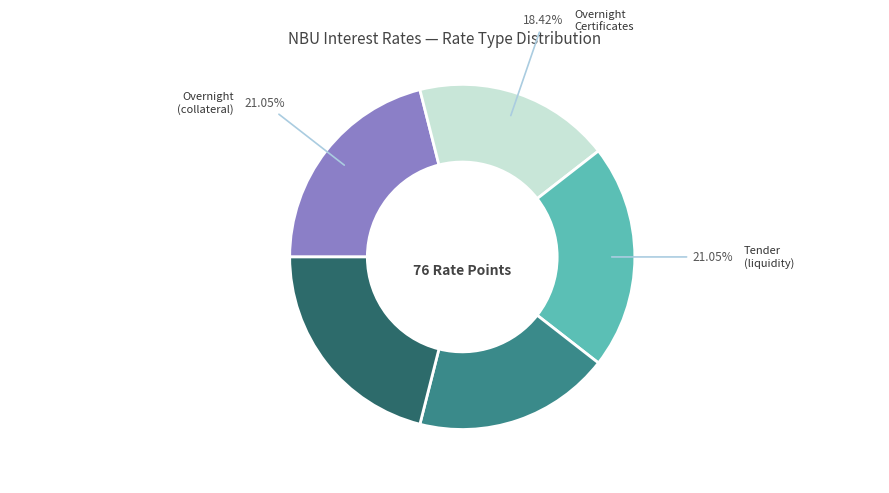

Between Discount rate and on overnight loans (collateral), which is larger?

on overnight loans (collateral)